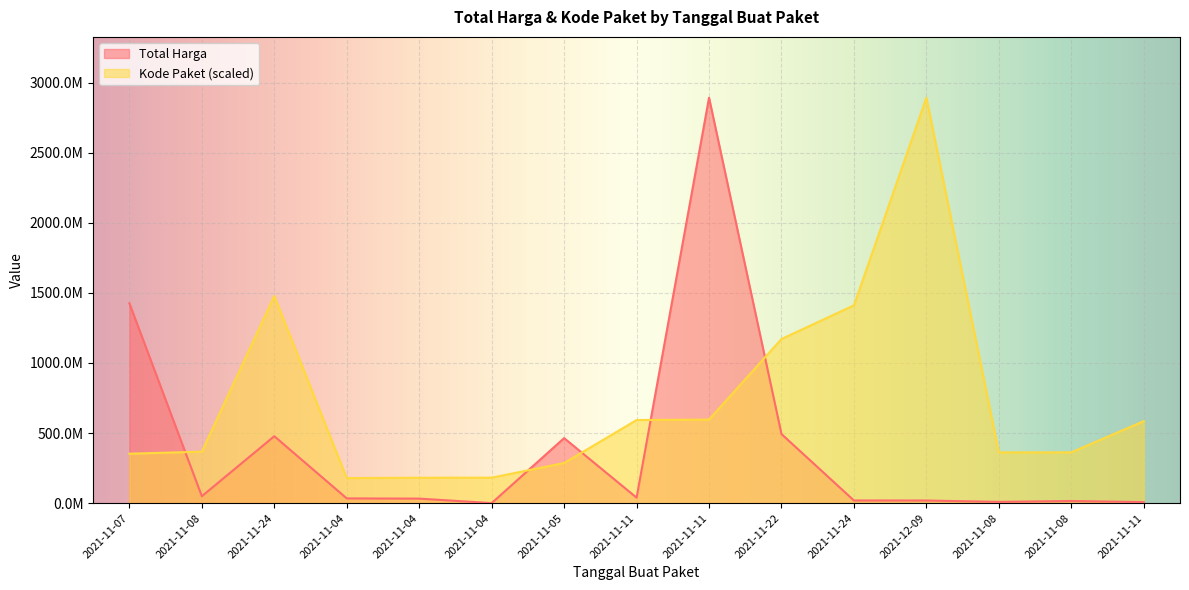

Which series has the largest total across all categories?

Kode Paket (scaled)